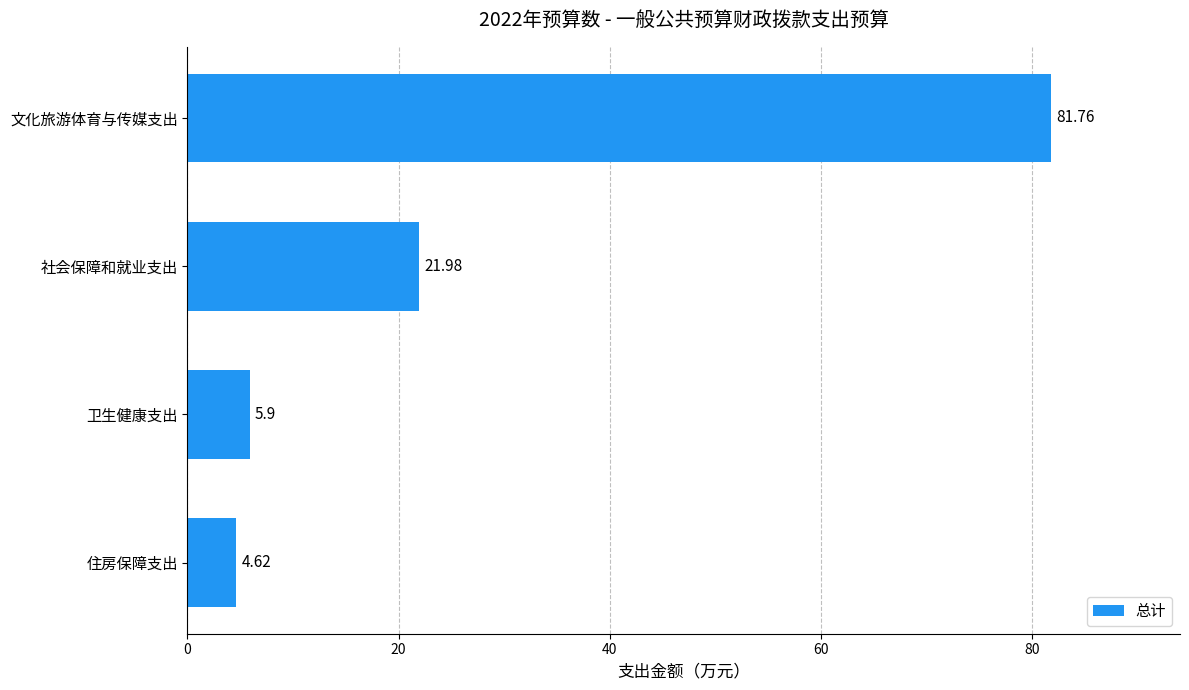

Where is the data nearest to the value 43?

社会保障和就业支出